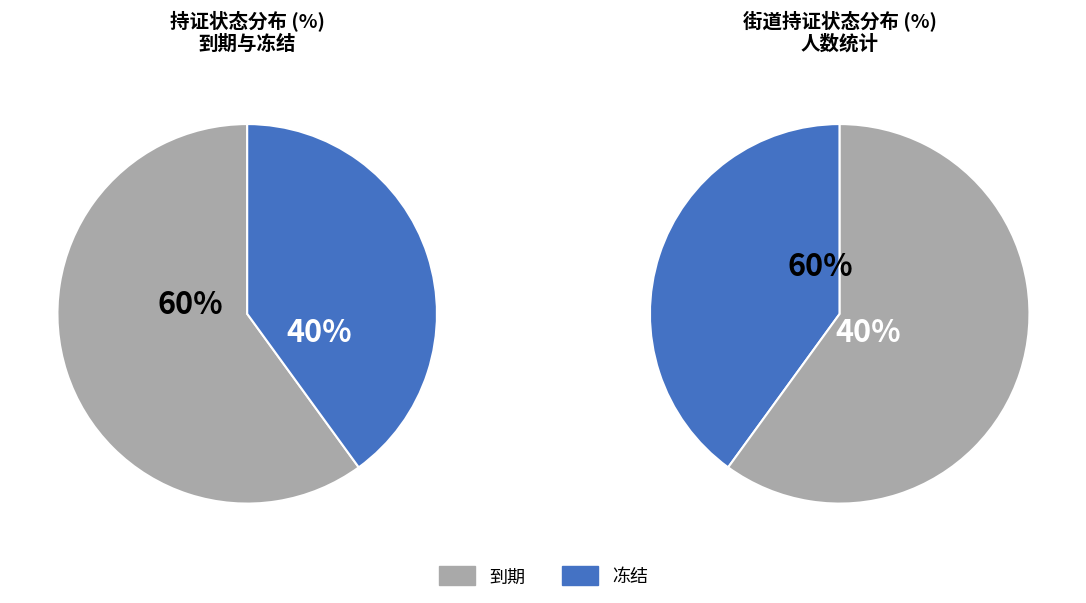

To the nearest percent, what is the difference between the 到期 and 冻结 slice percentages?

20%